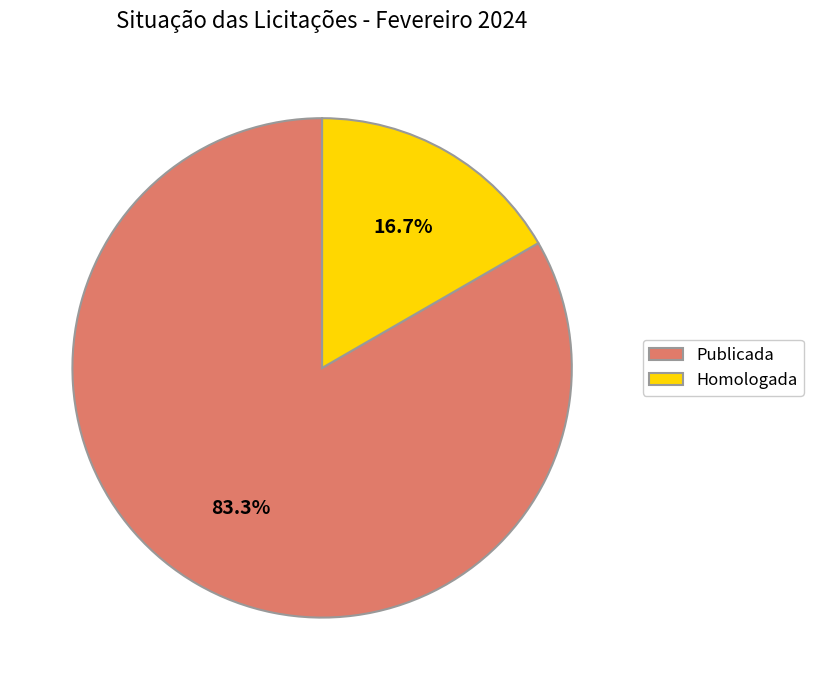

Is Homologada the majority of the pie?

No